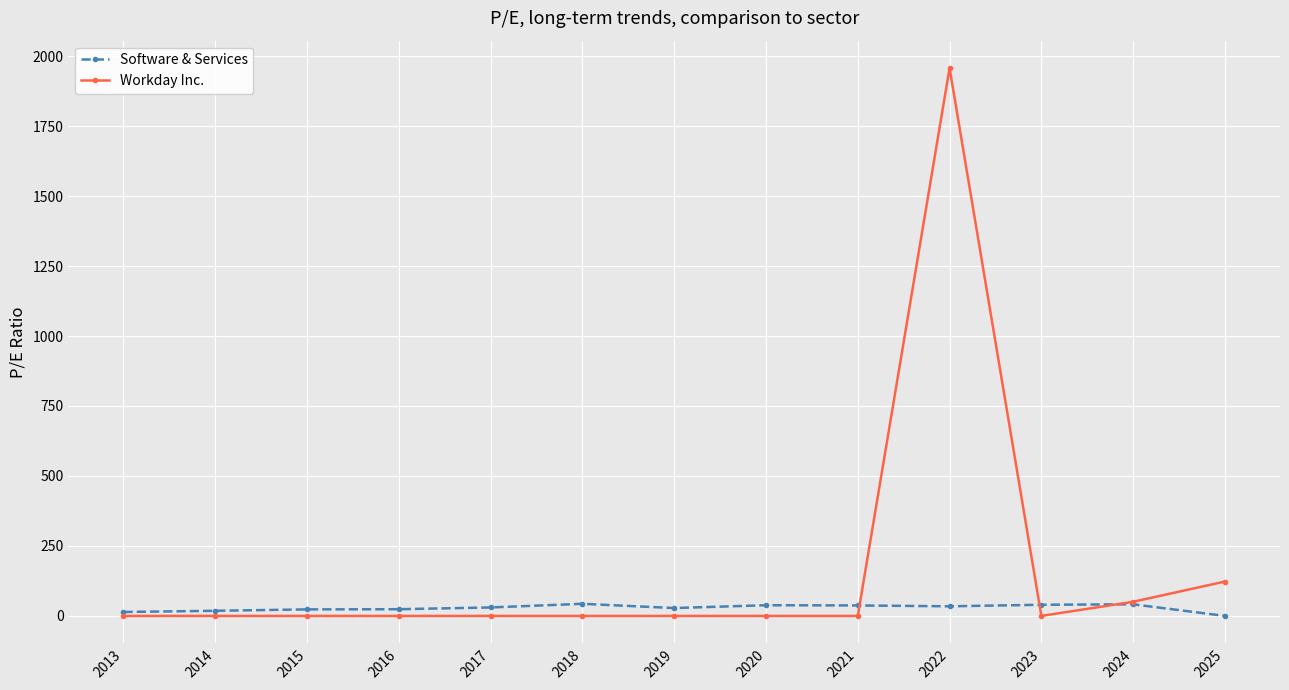

What is the highest value of the Software & Services series?

43.3